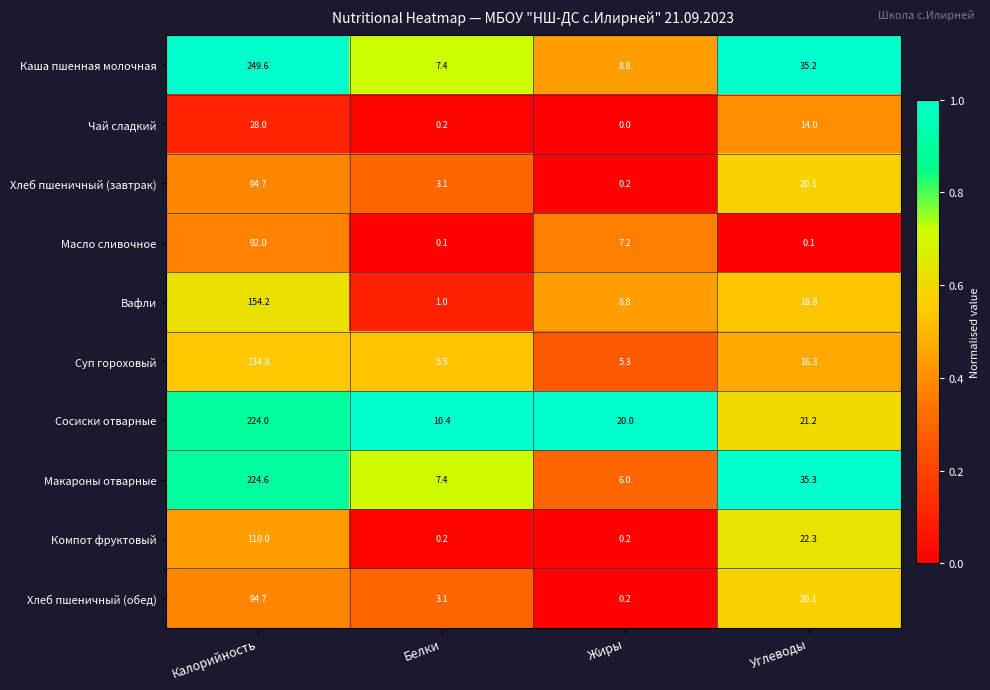

The value of Вафли at Жиры is 4.5. True or false?

False